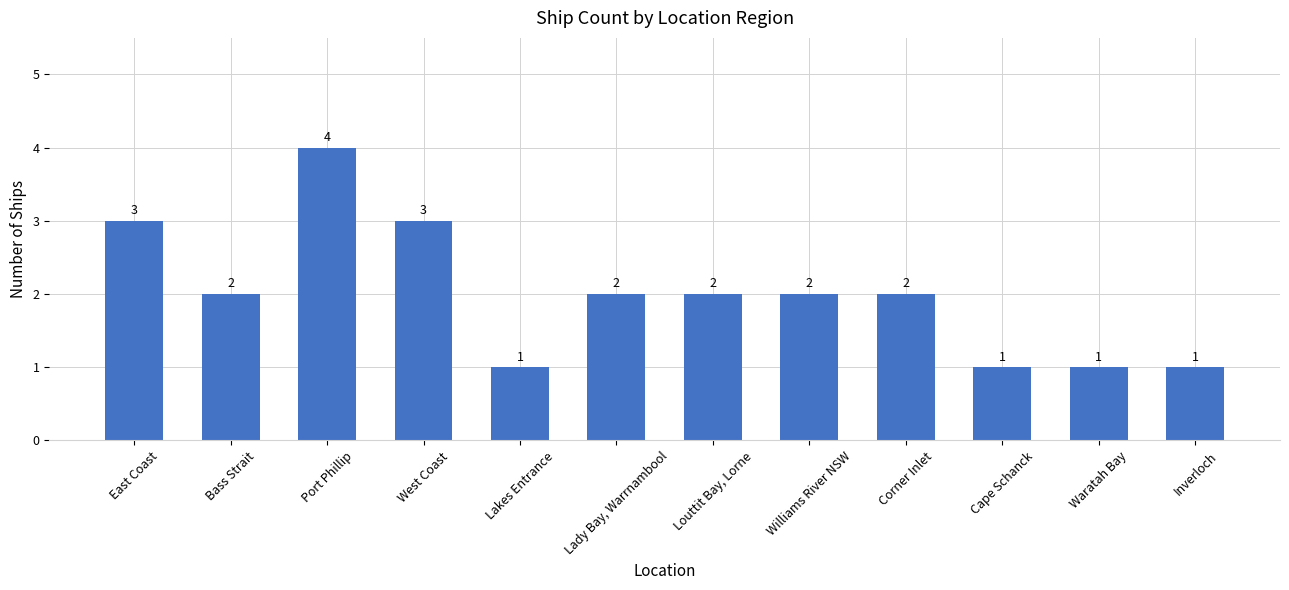

The chart shows a value of 1 at Lakes Entrance. True or false?

True